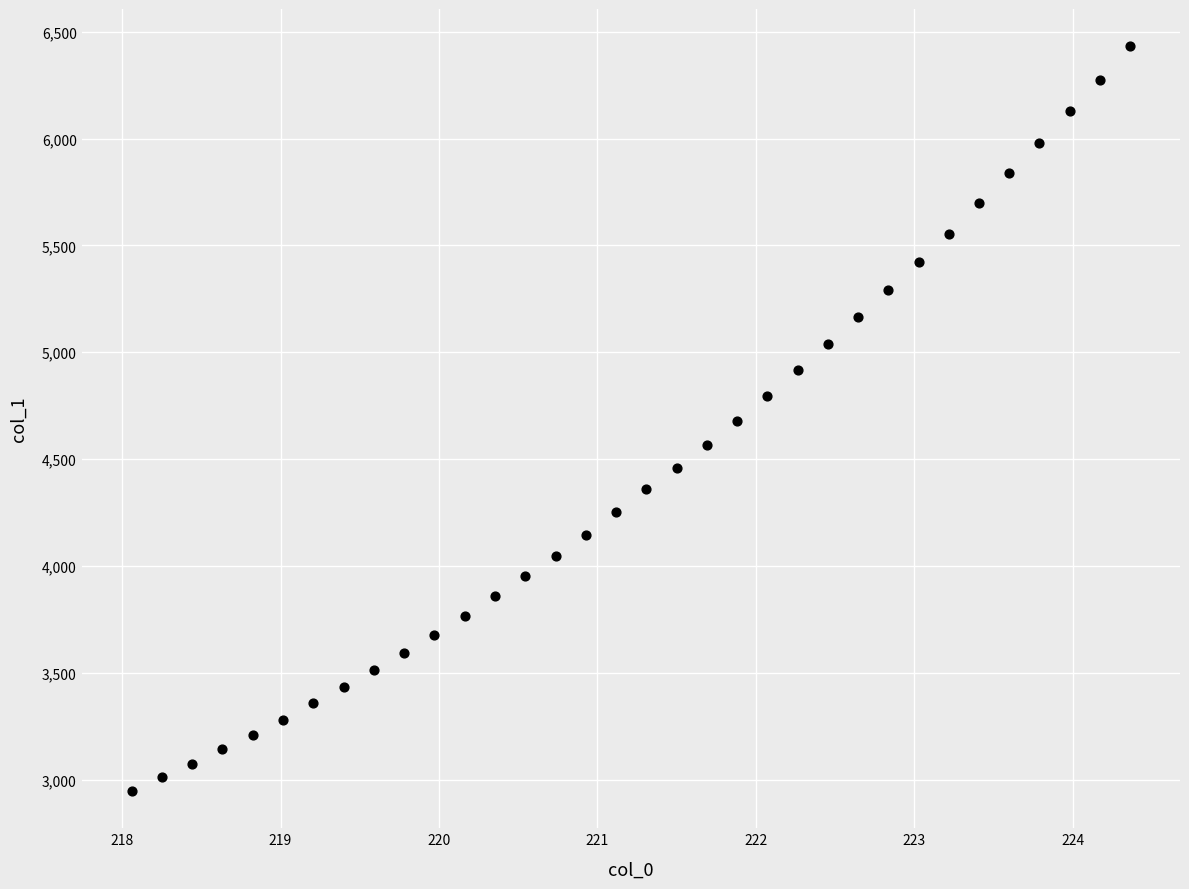

What is the range of X values (max minus min)?

6.3